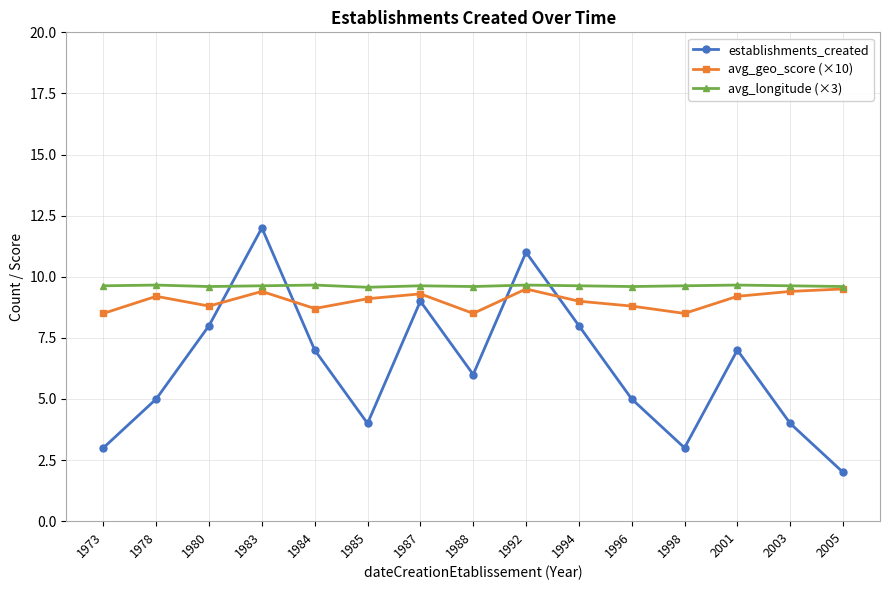

At 1973, list the series in order from largest to smallest.

avg_longitude (×3), avg_geo_score (×10), establishments_created